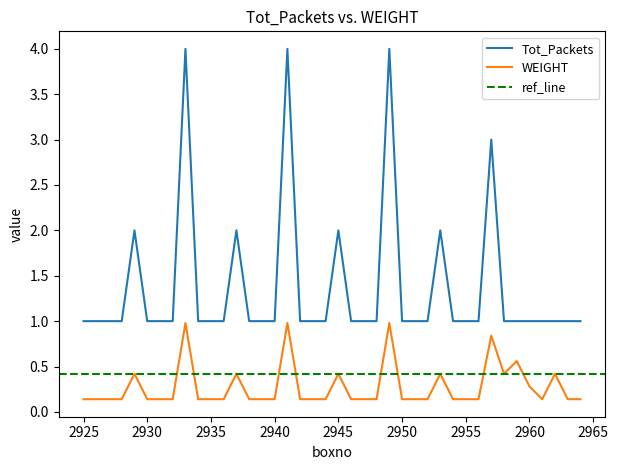

Which series changed the most between 2926 and 2942?

Tot_Packets